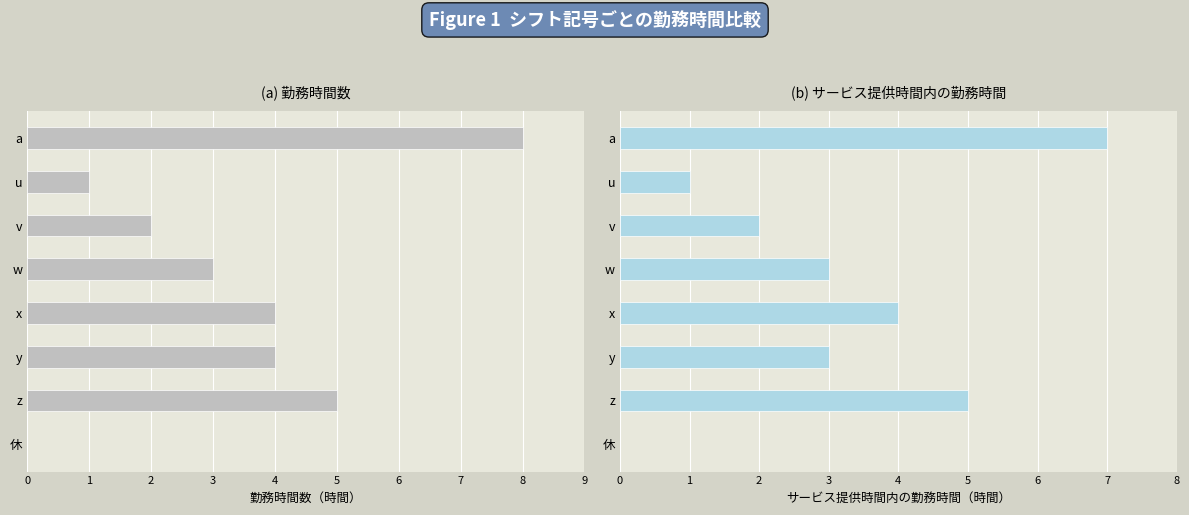

How many values in 勤務時間数 are above zero?

7